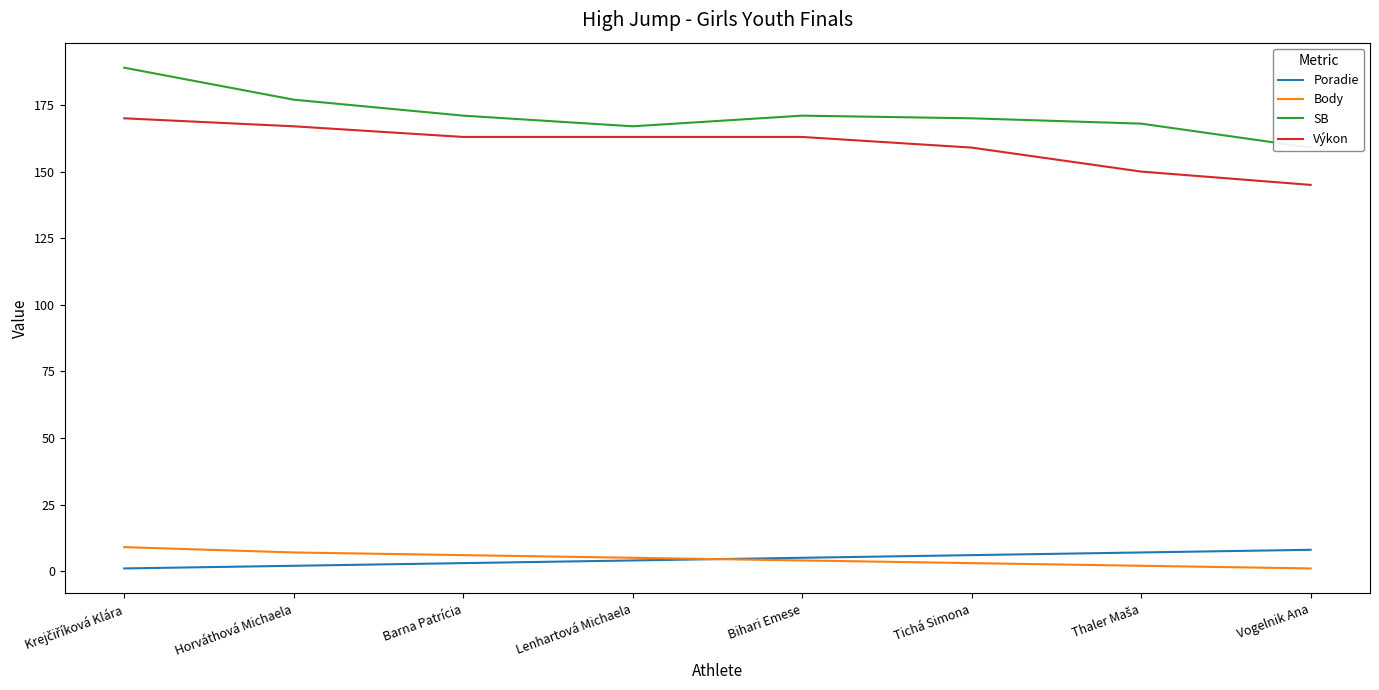

What is the label of the 1st point from the left?

Krejčiříková Klára